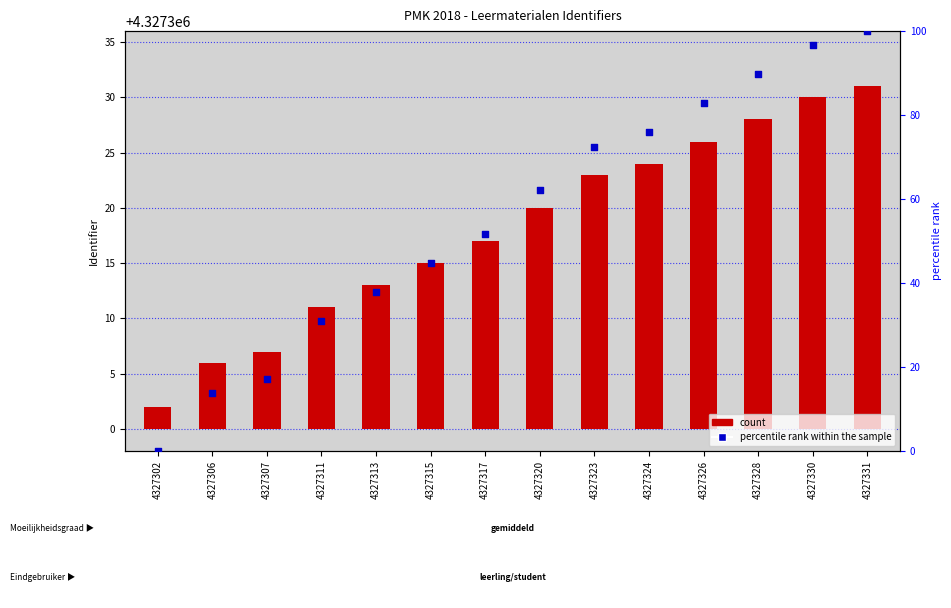

Which series reaches the maximum Y coordinate?

percentile rank within the sample